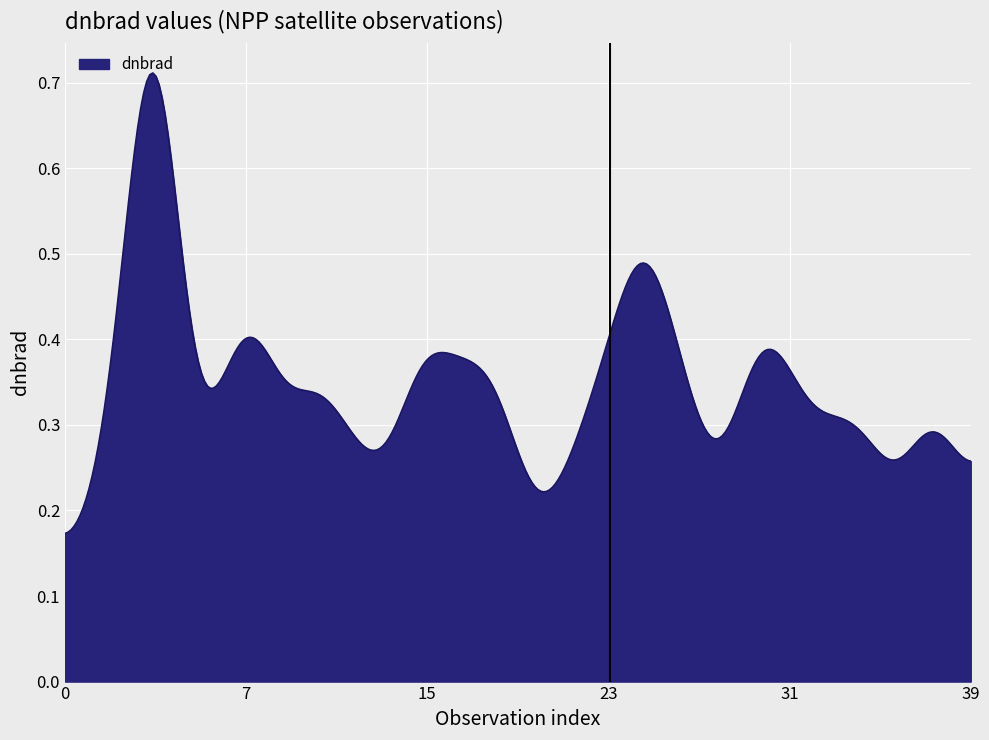

What is the average value?

0.3